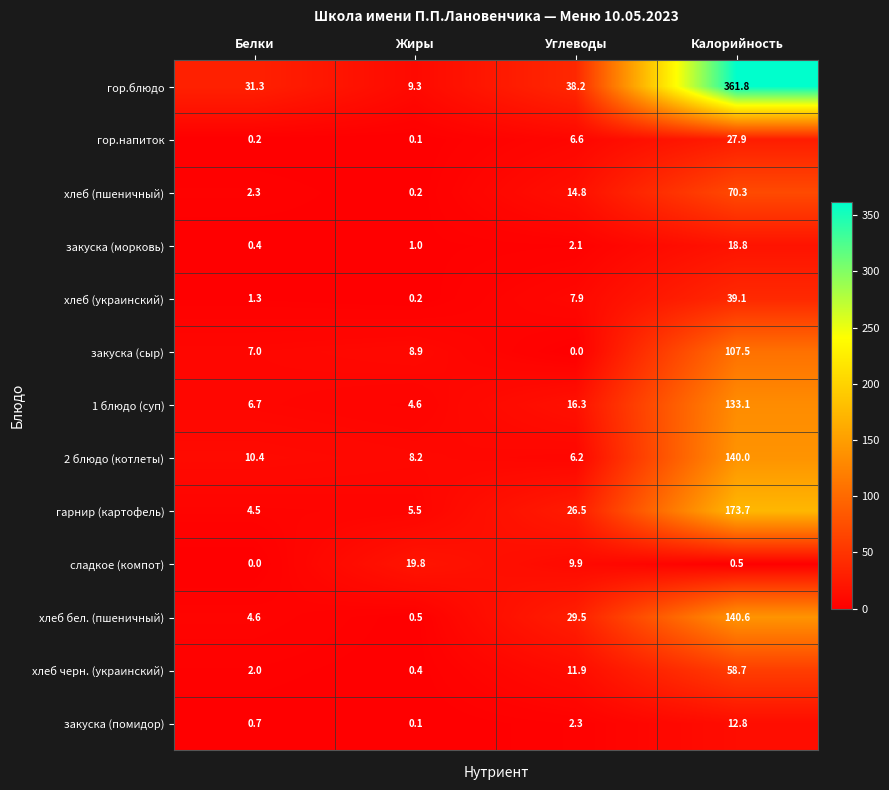

At which category does the chart reach its peak across all series?

Калорийность